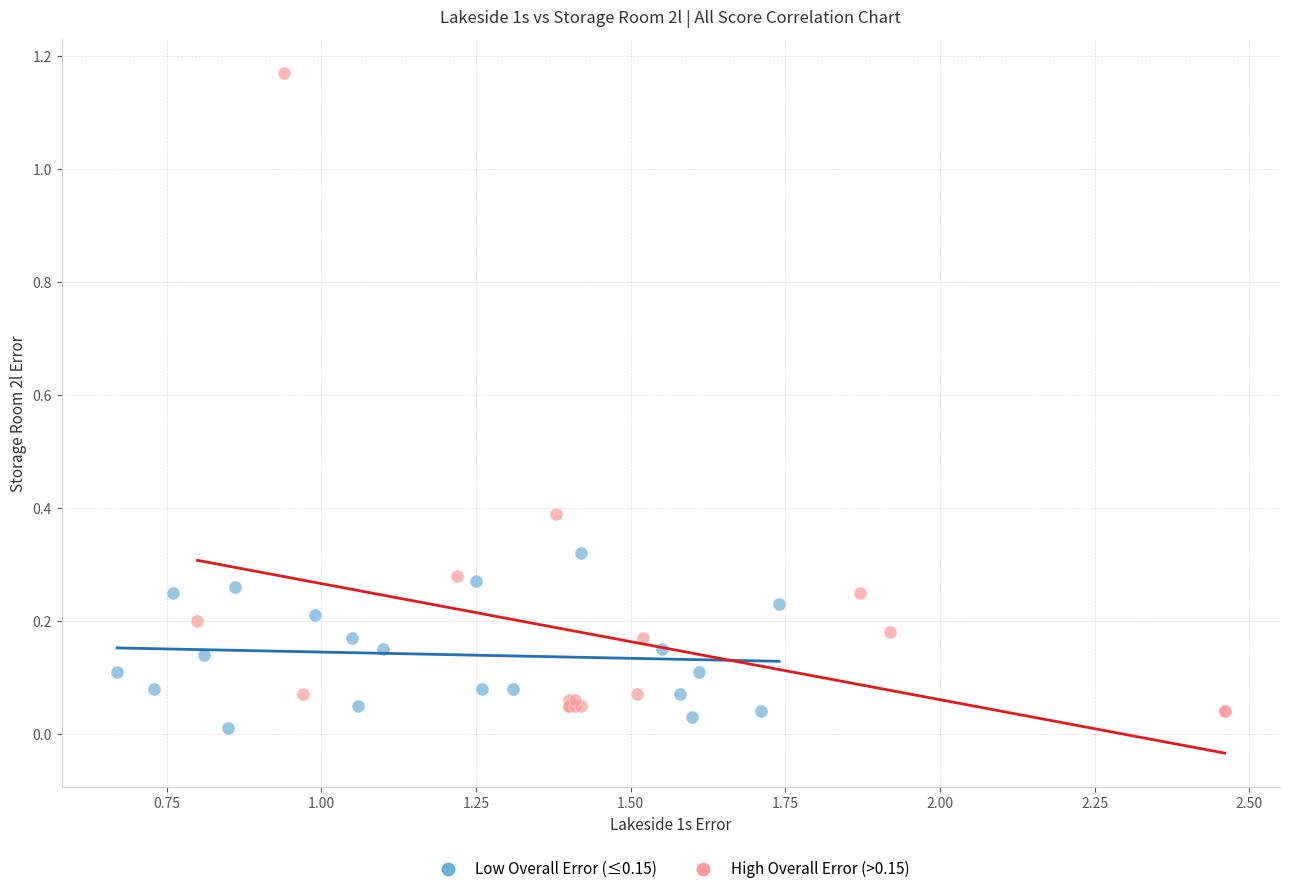

Which series reaches the minimum Y coordinate?

Low Overall Error (≤0.15)